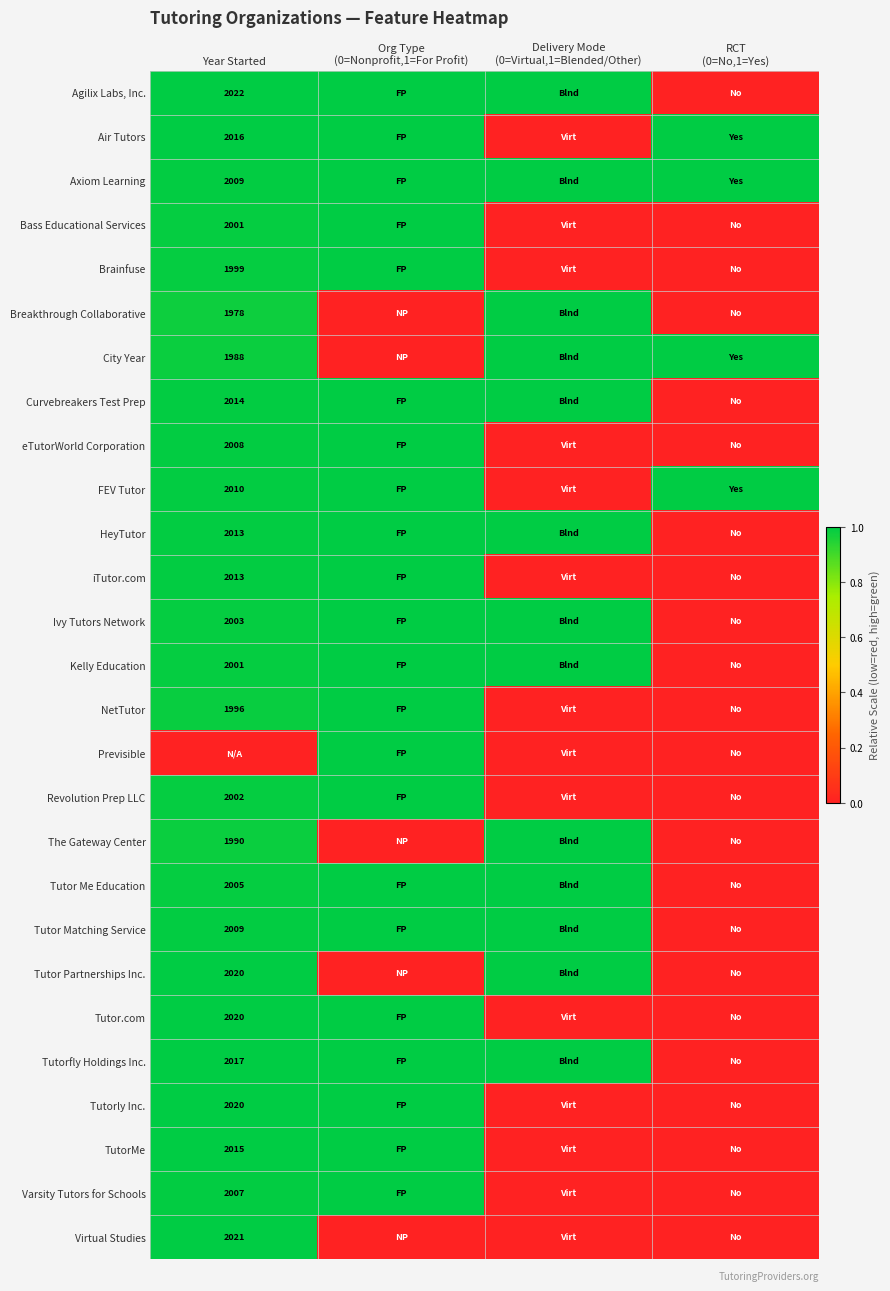

At which category is the sum across all series the highest?

Year Started